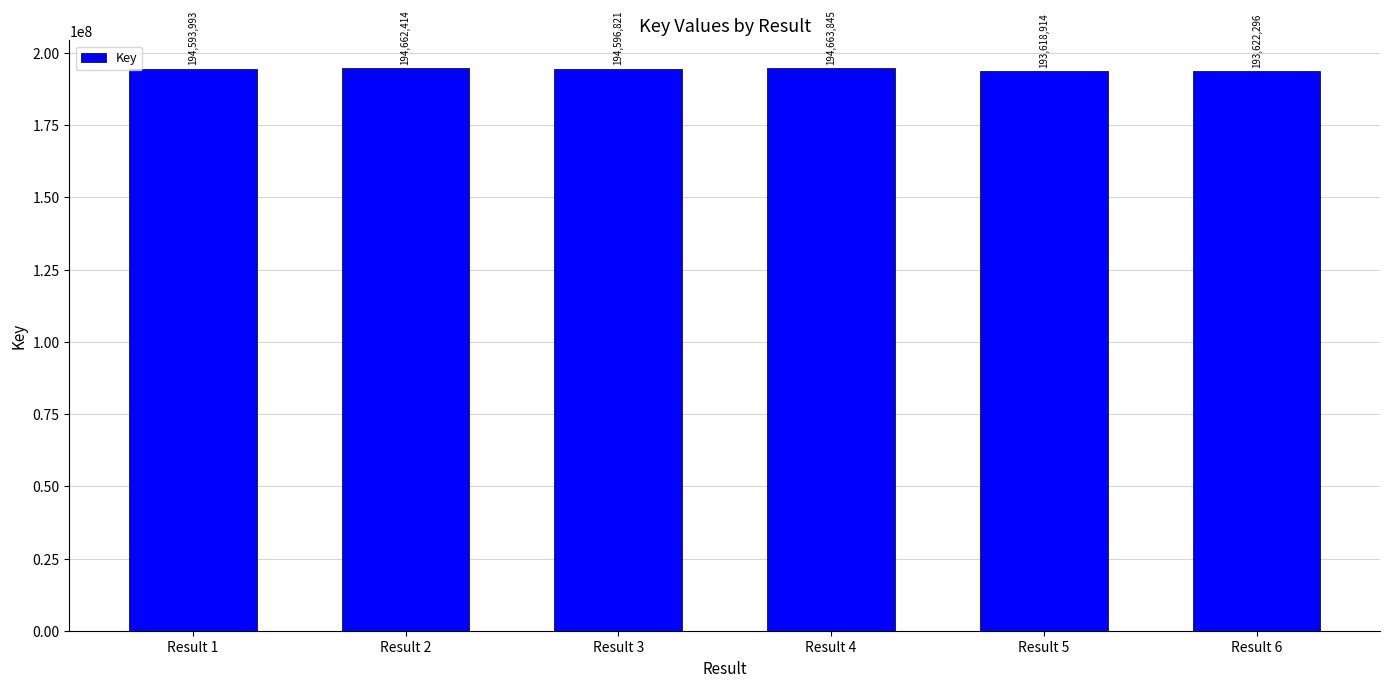

The chart shows a value of 257035529 at Result 3. True or false?

False